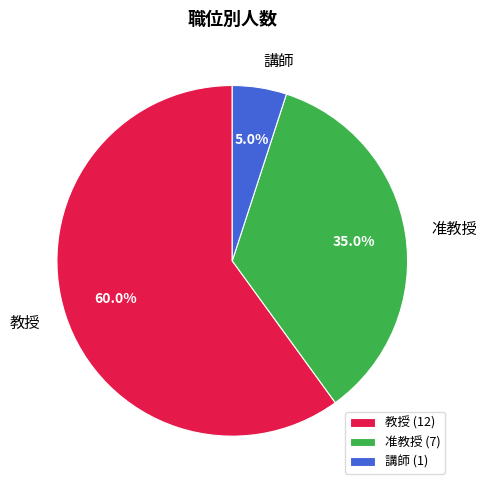

To the nearest percent, what portion does 教授 represent?

60%